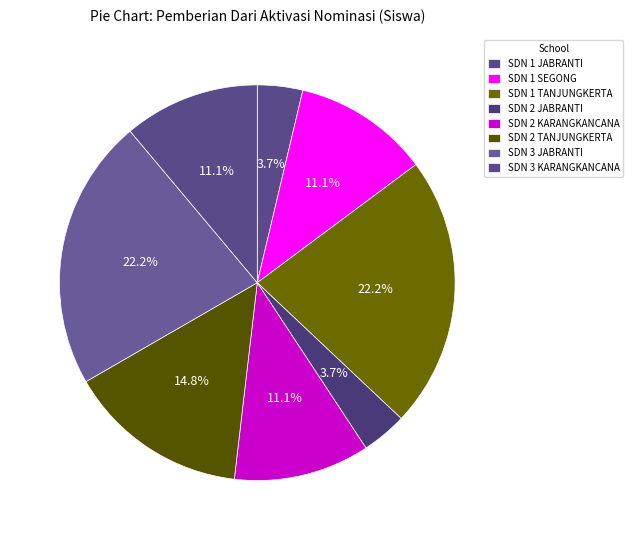

Count the number of slices in the pie.

8